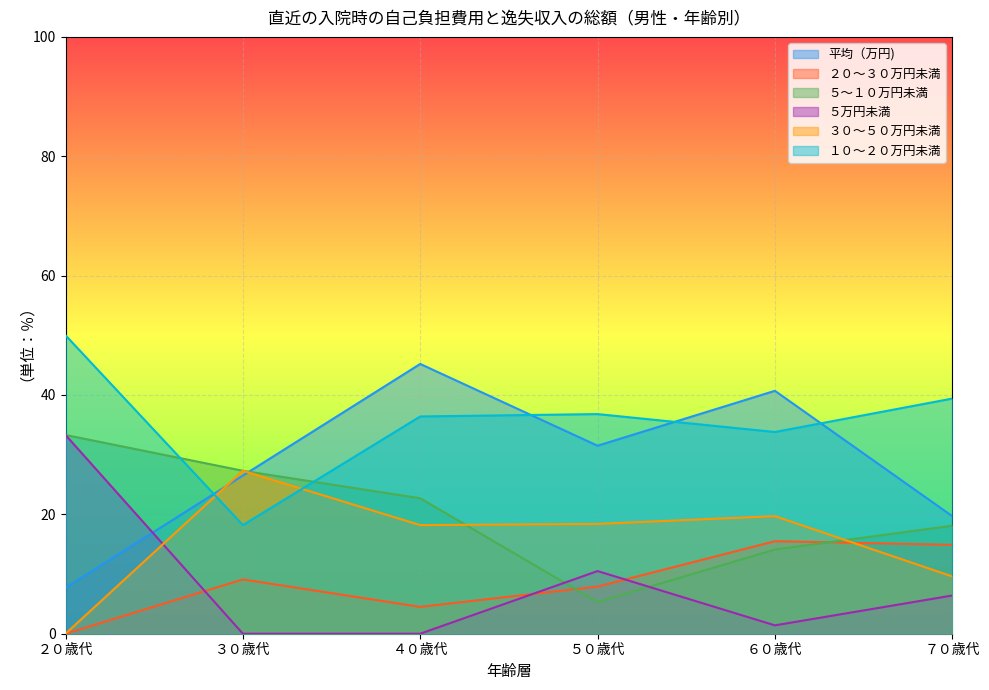

Which category has the lowest value in the １０～２０万円未満 series?

３０歳代